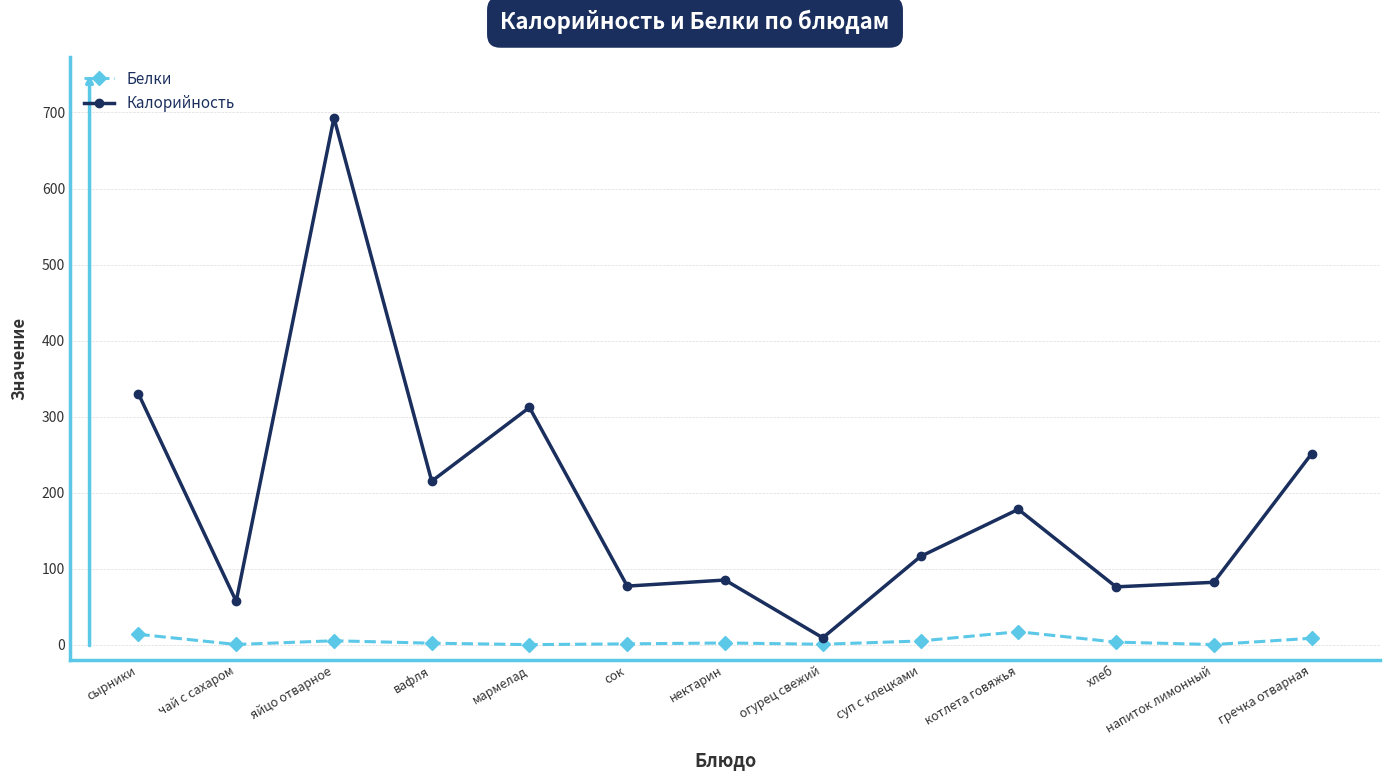

What is the maximum value shown in the chart?

693.0